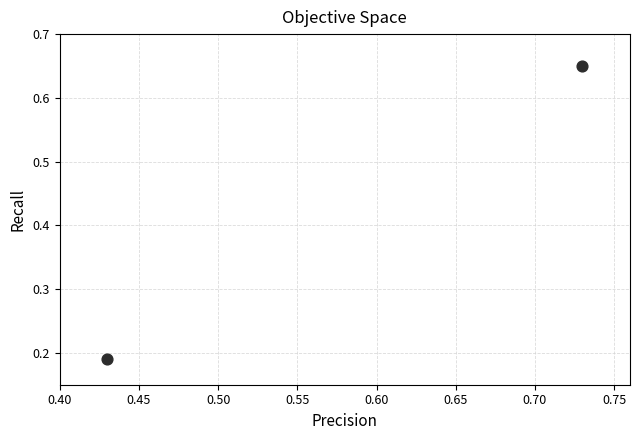

What is the range of Y values (max minus min)?

0.5